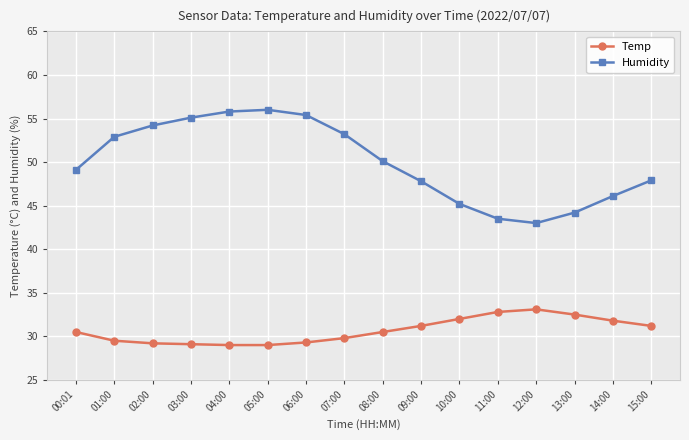

Which series has the widest spread of values?

Humidity